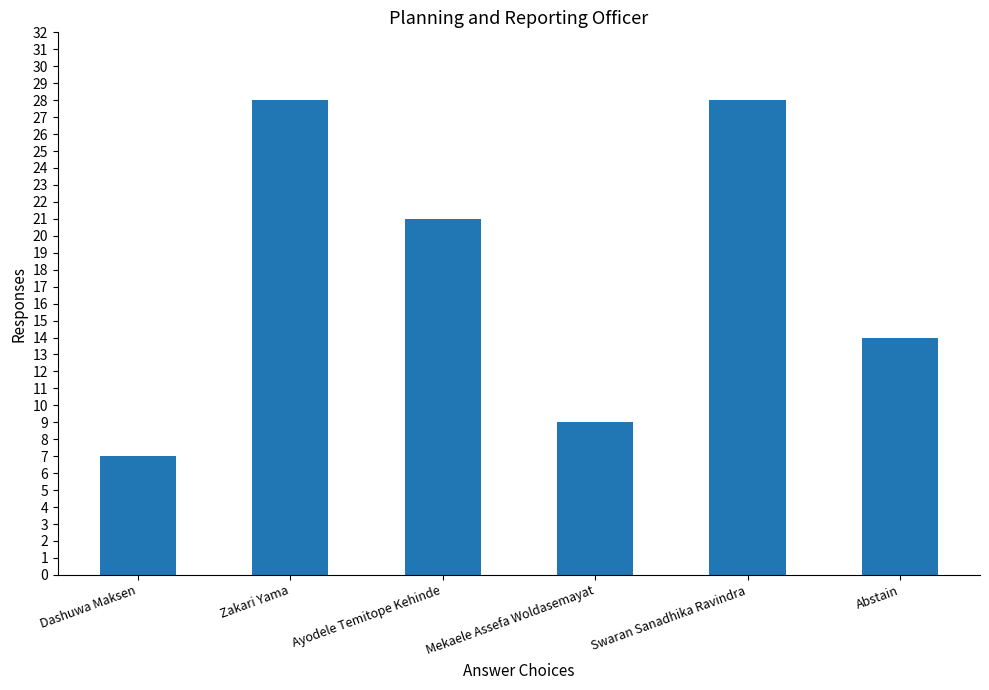

What is the change in value from Zakari Yama to Abstain?

-14